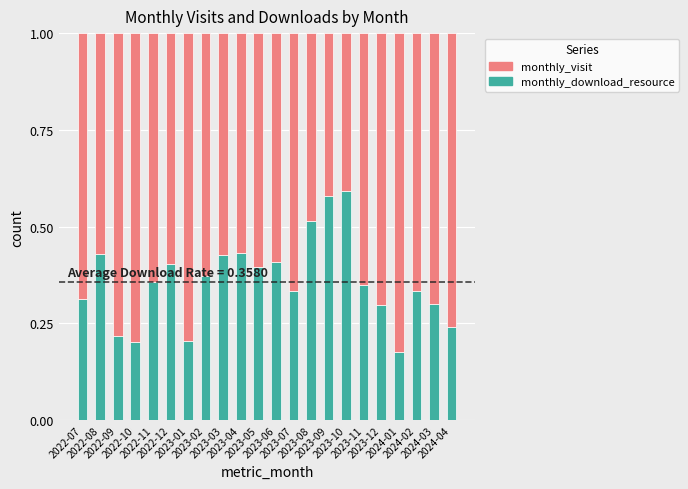

What is the sum of all monthly_download_resource values?

7.9